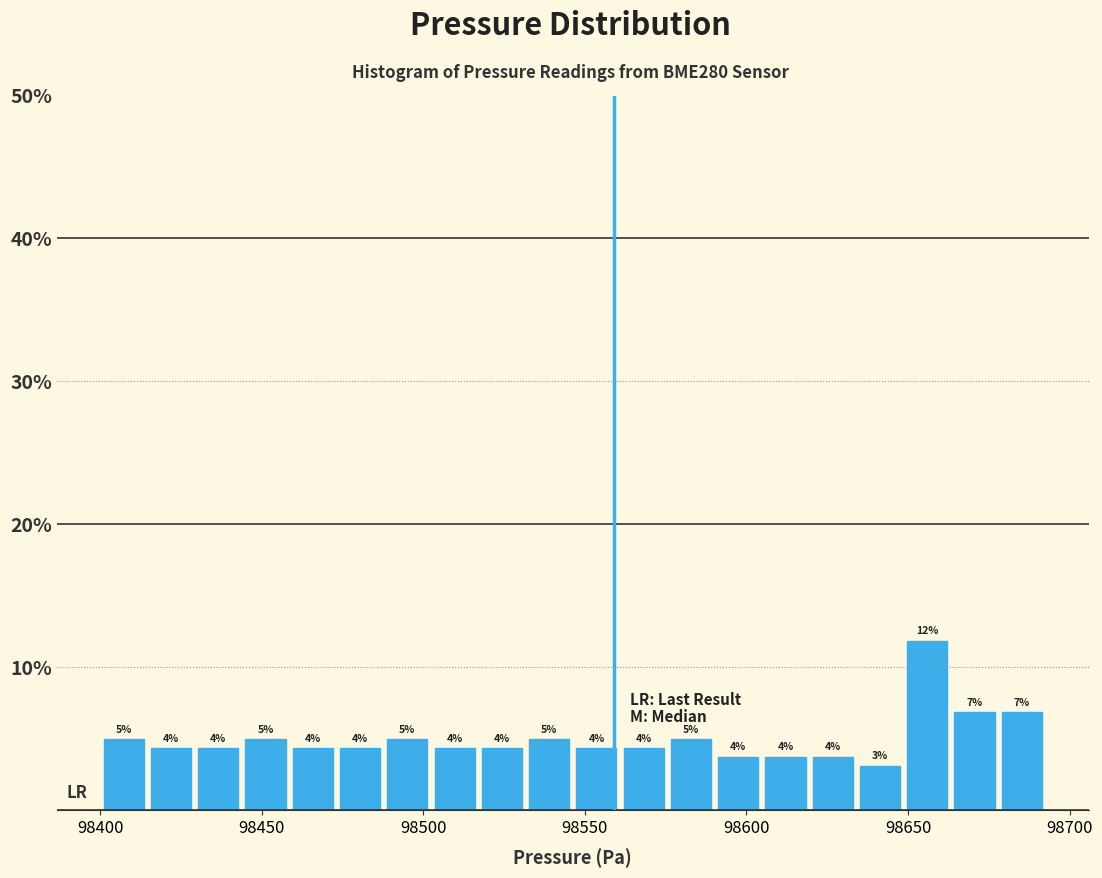

Read against the x-axis, roughly where is the centre of the tallest bar?

98655